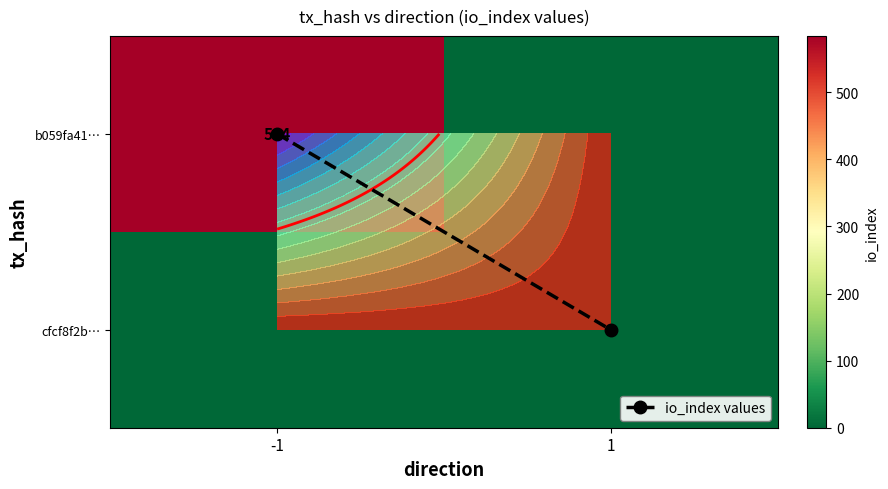

What is the difference between the b059fa41… values at -1 and 1?

584